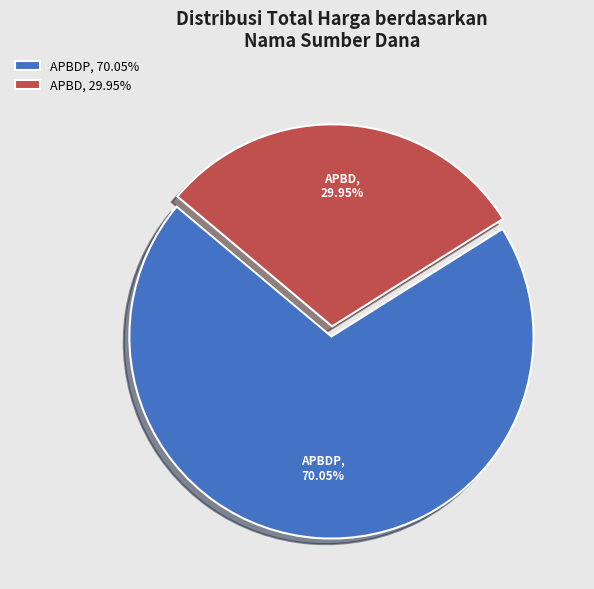

Is there any slice that represents more than half of the pie?

Yes